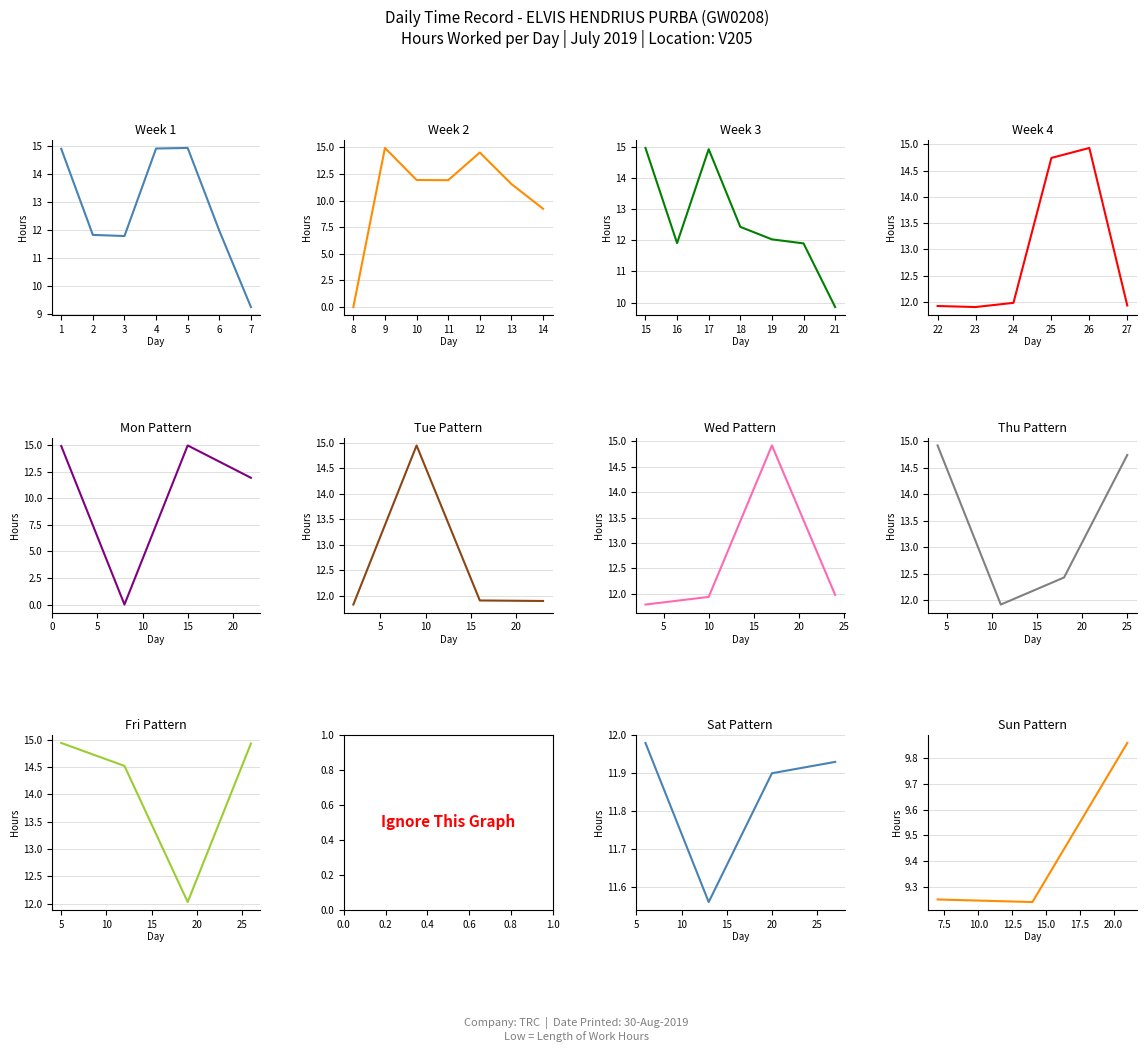

What is the change in value from 16 to 17?

+3.0